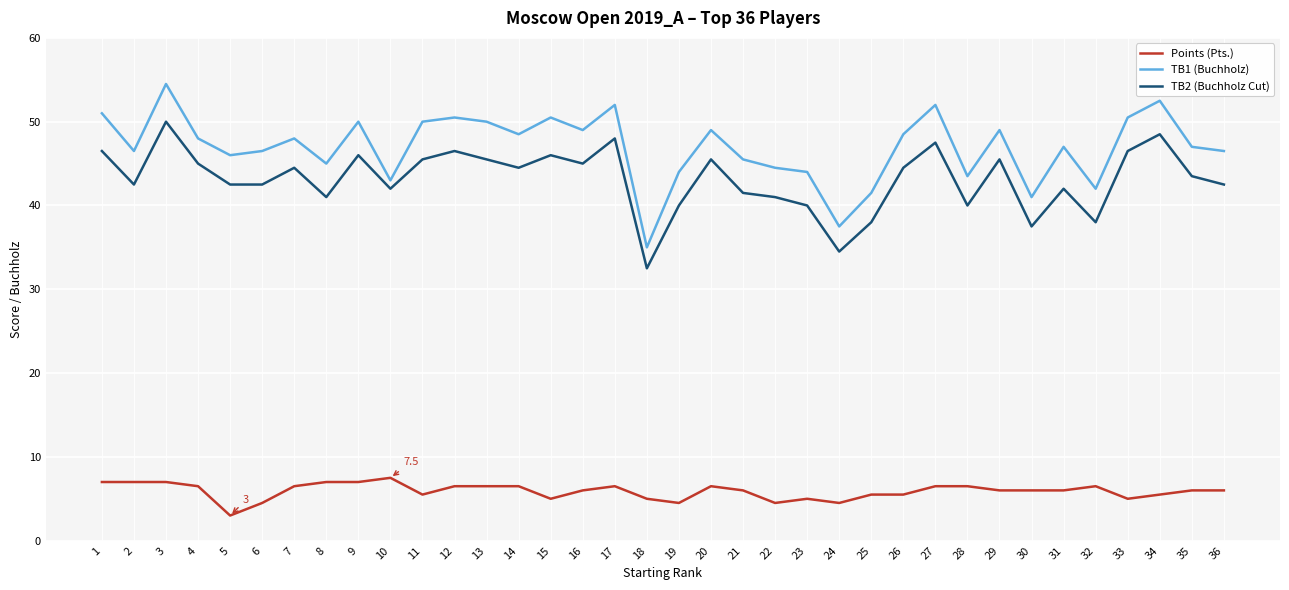

What is the approximate value of TB1 (Buchholz) at 26?

48.5